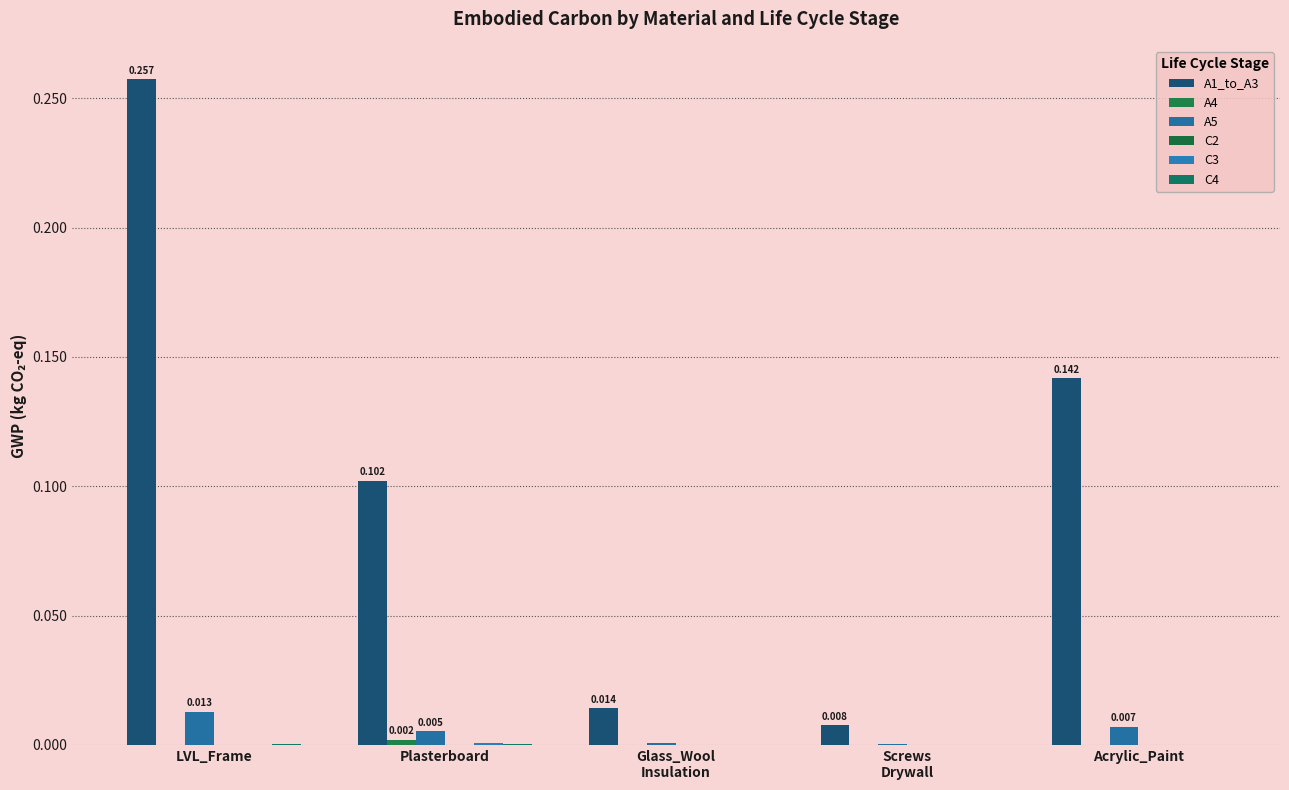

At how many categories does at least one series exceed 0?

5